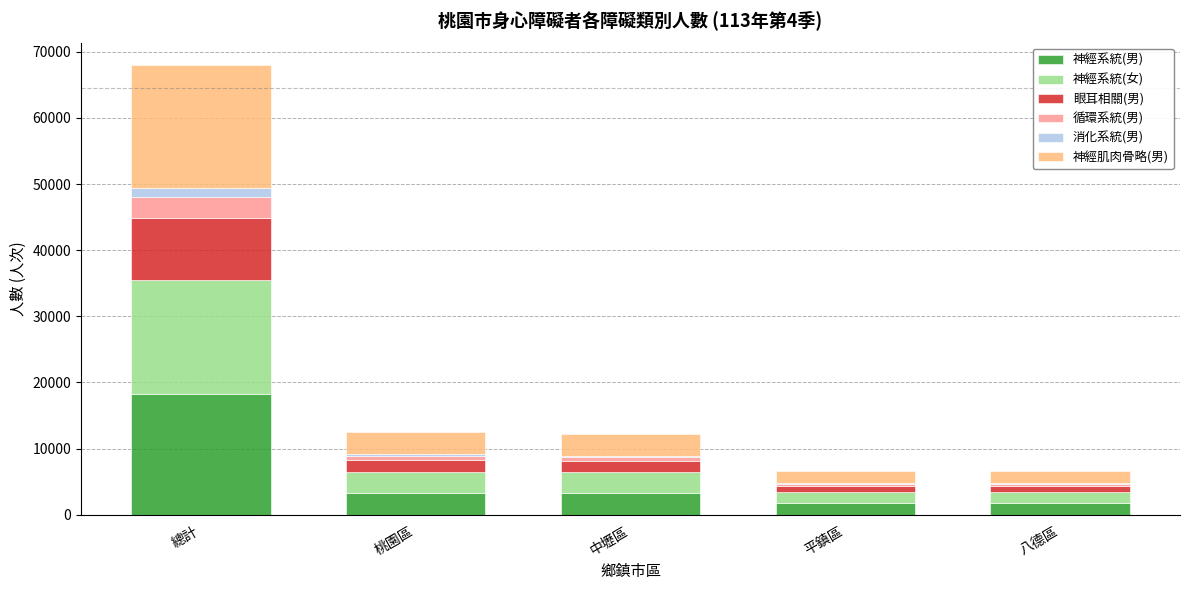

Are the bars horizontal?

No